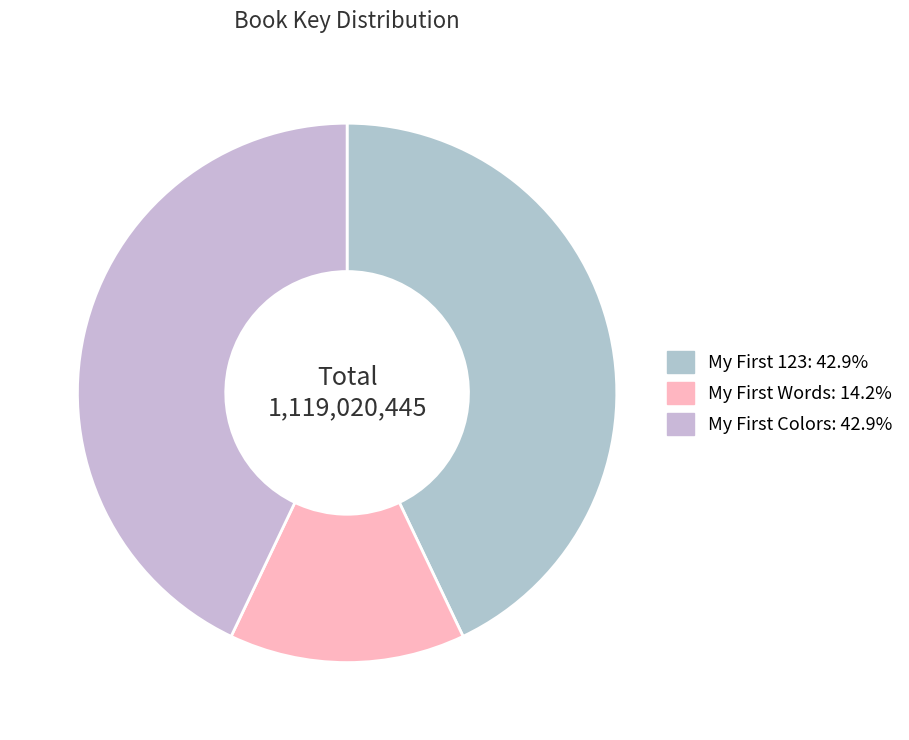

To the nearest percent, what is the average slice percentage?

33%